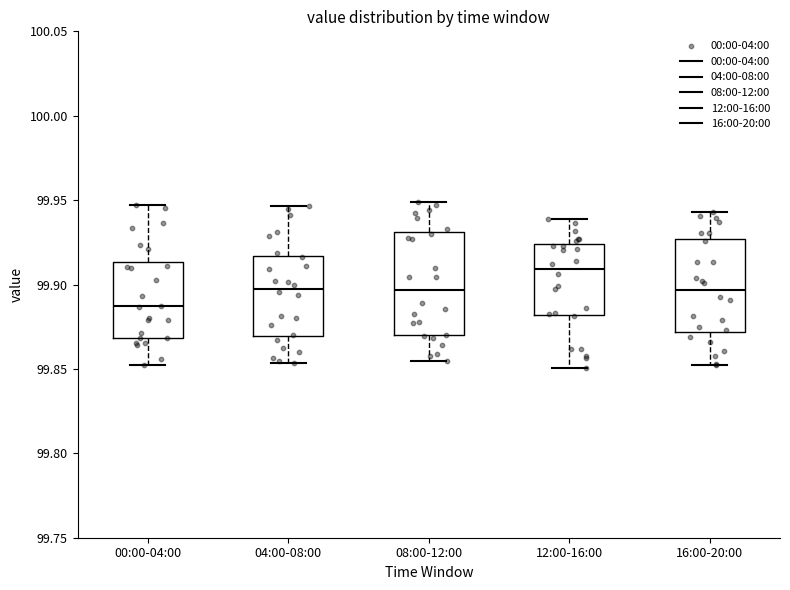

Reading left to right, read every box against the y-axis: the position of its median line, the range the box covers, and the ends of its whiskers. The values are not printed on the chart, so give them approximately, as read against the axis.

00:00-04:00: median 99.885, box 99.870 to 99.915, whiskers 99.850 to 99.945
04:00-08:00: median 99.900, box 99.870 to 99.915, whiskers 99.855 to 99.945
08:00-12:00: median 99.895, box 99.870 to 99.930, whiskers 99.855 to 99.950
12:00-16:00: median 99.910, box 99.880 to 99.925, whiskers 99.850 to 99.940
16:00-20:00: median 99.895, box 99.870 to 99.925, whiskers 99.855 to 99.945